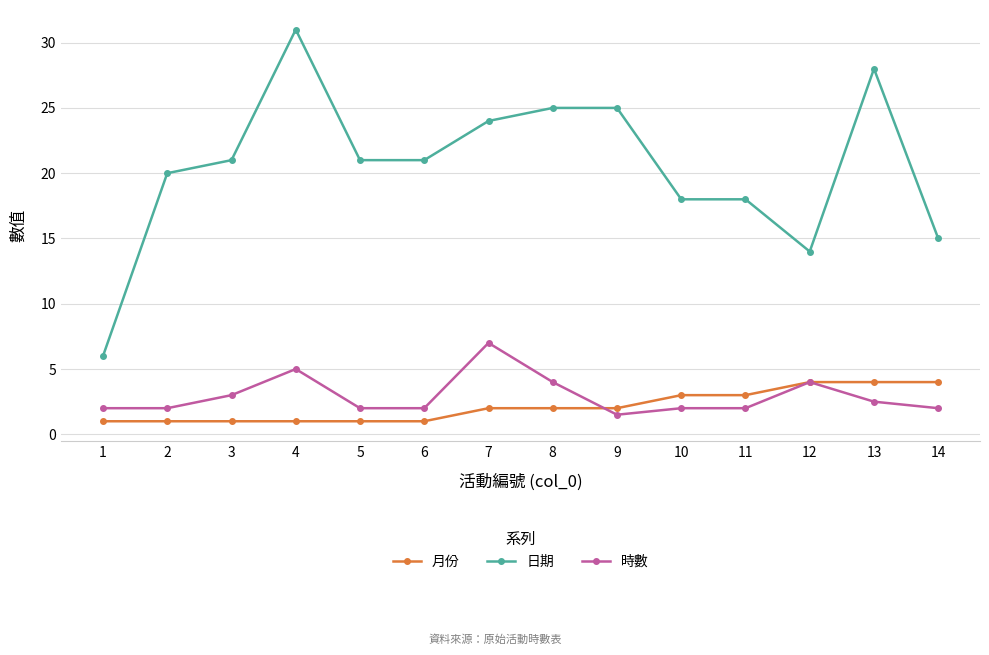

Which series has the largest total across all categories?

日期